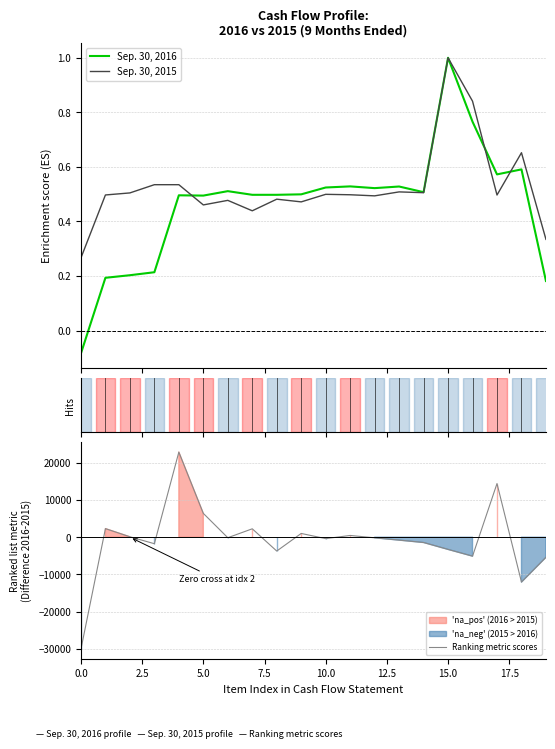

Is it true that Sep. 30, 2016 equals 0.5 at 10.0?

True